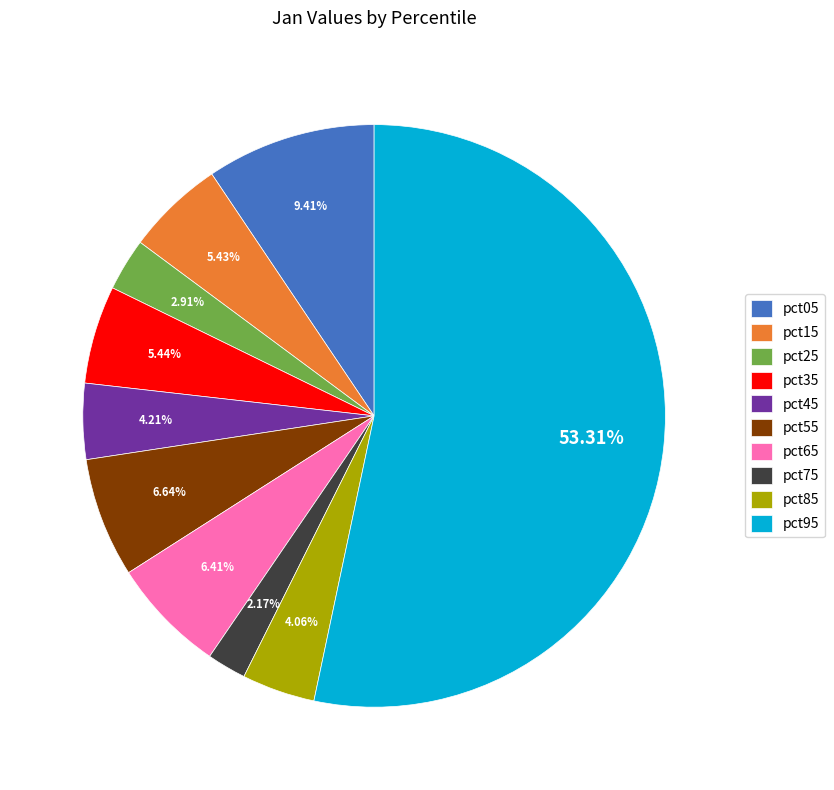

To the nearest percent, what percentage of the pie is pct45?

4%